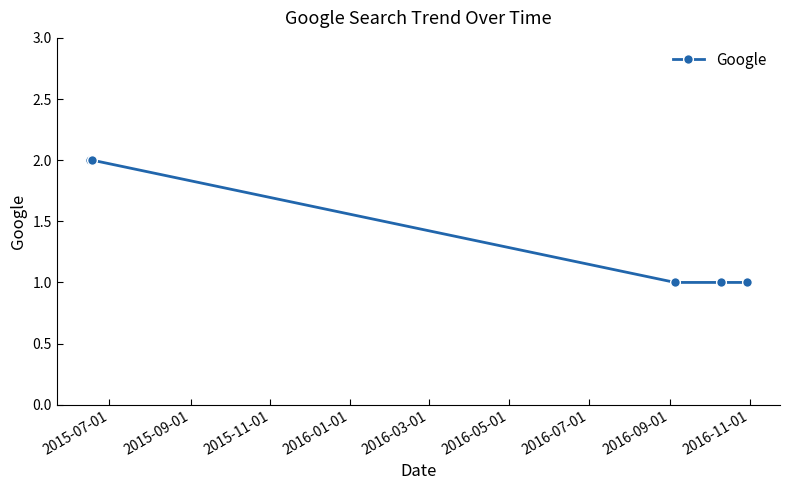

What is the value of the 4th point from the left?

1